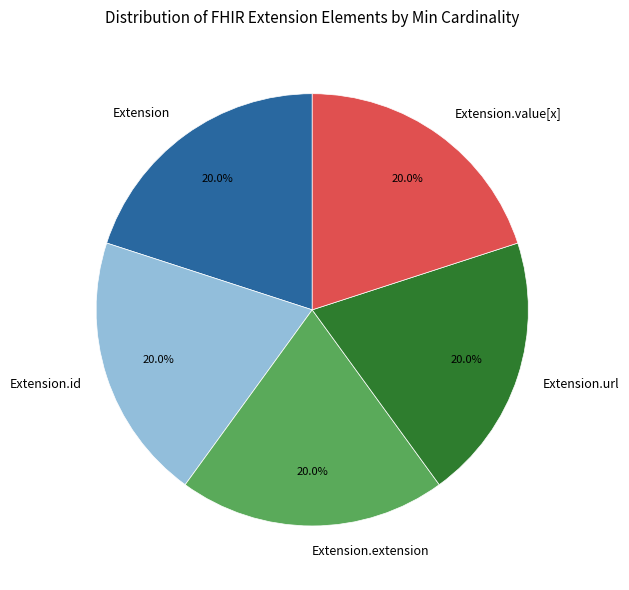

Combined, what portion of the pie is Extension.url and Extension.value[x]?

40.0%